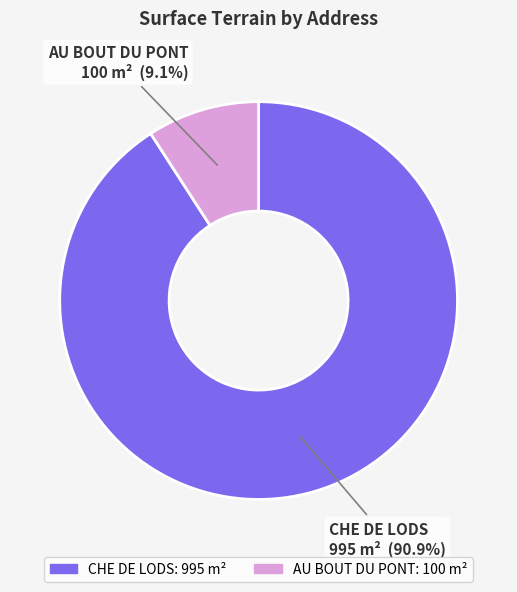

What is the majority slice?

CHE DE LODS